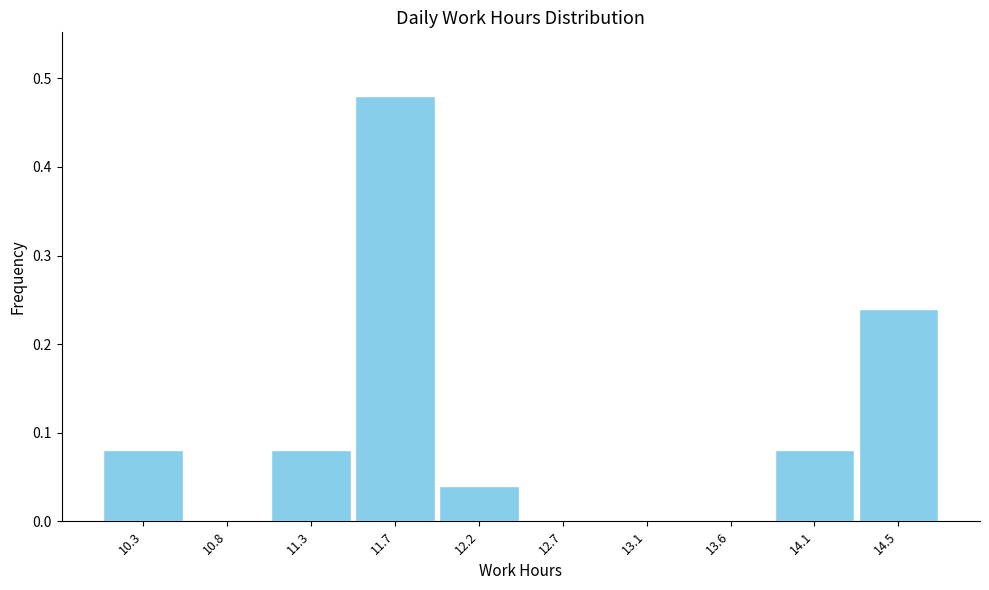

Between 10.8 and 12.2, which is larger?

12.2